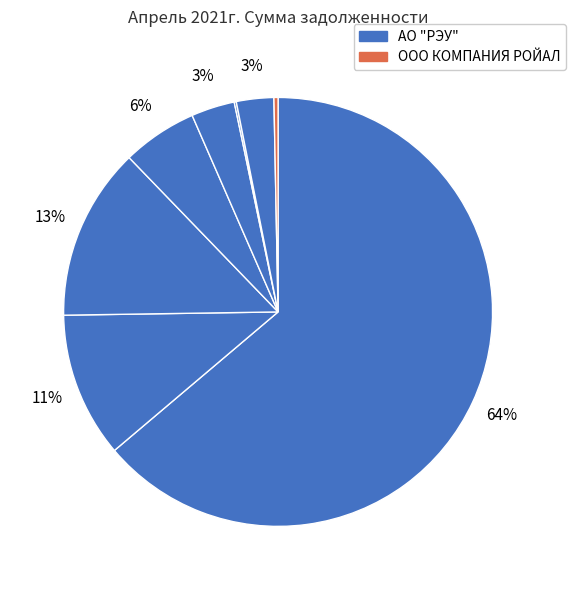

To the nearest percent, what is the difference between the largest and smallest slice percentages?

64%